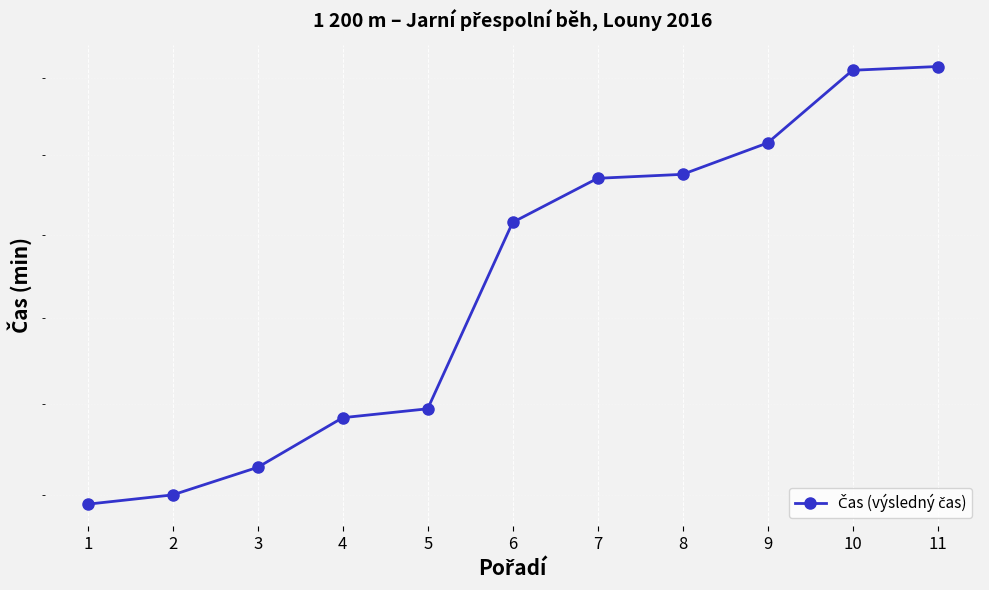

Reading right to left, what are all the values shown in this chart?

5.4	5.4	5.2	5.2	5.1	5.0	4.6	4.6	4.5	4.4	4.4